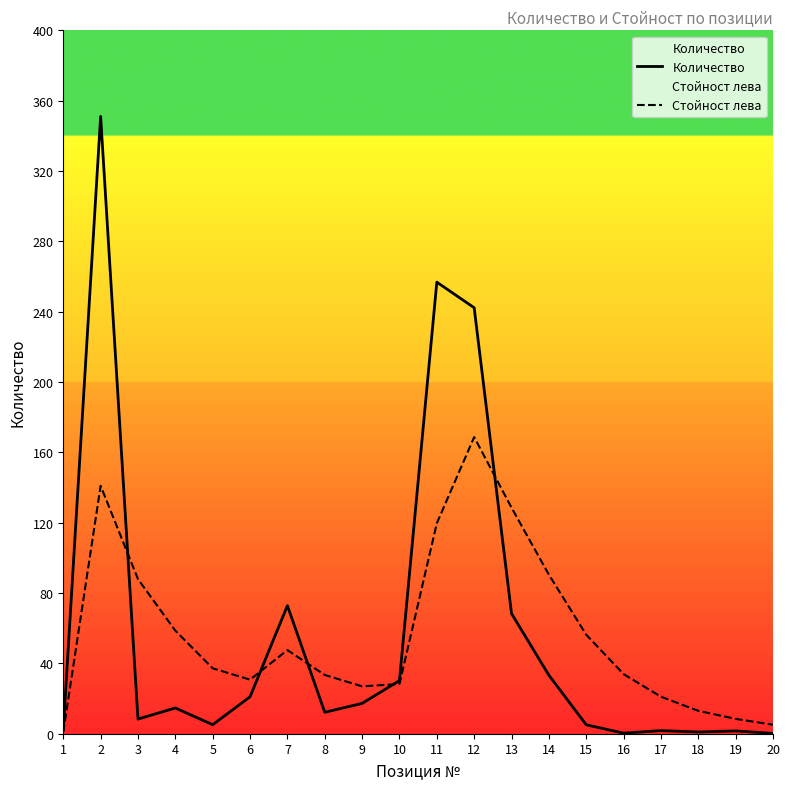

True or false: Стойност лева and Количество intersect in this chart.

True